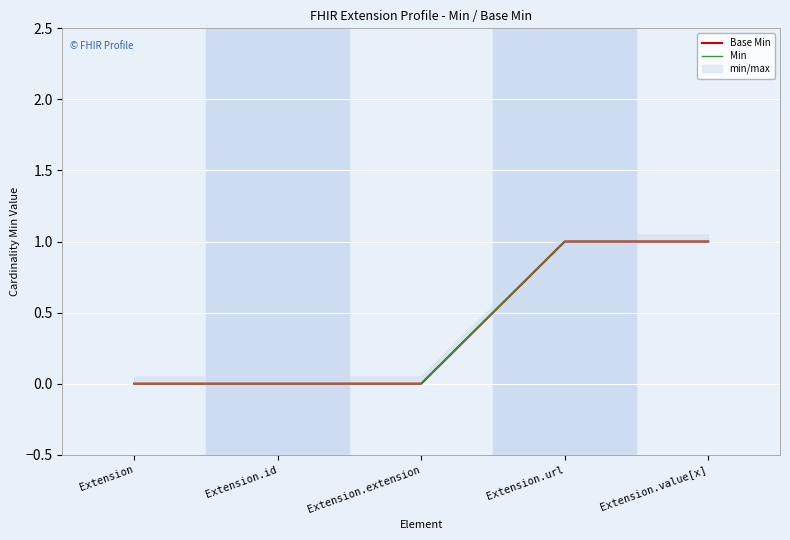

Between Extension.url and Extension.value[x], which series saw the biggest shift?

Base Min